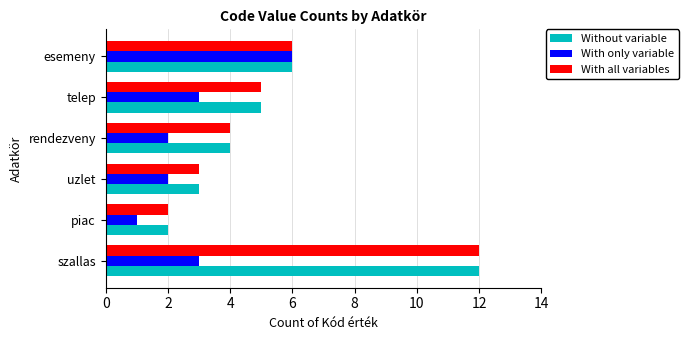

What is the smallest value displayed?

1